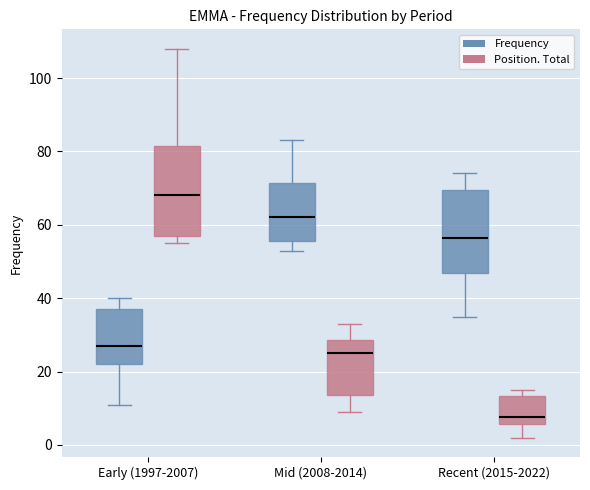

Which box's median line is the highest?

Early (1997-2007) (Position. Total)